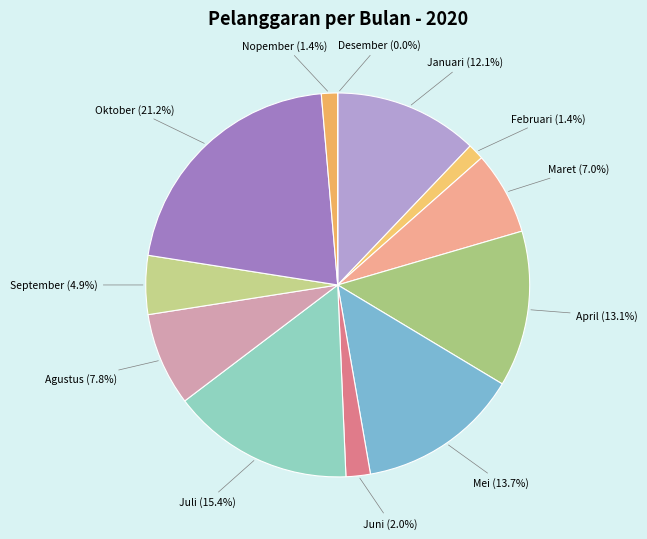

What portion of the pie excludes Juli?

84.6%